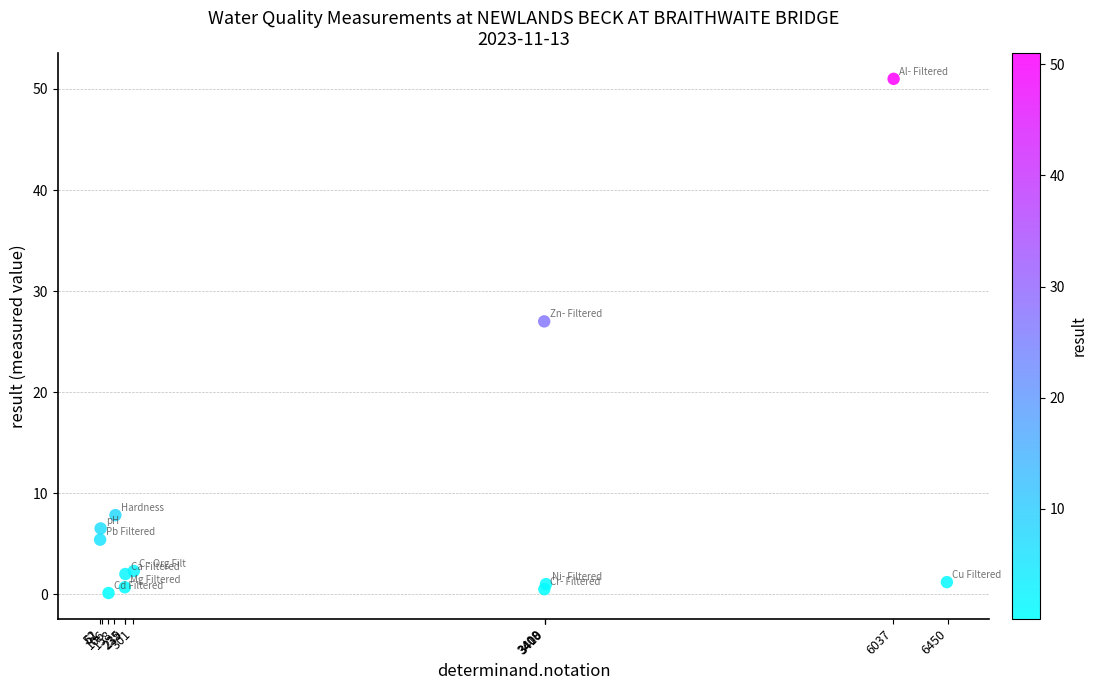

What Y value in the scatter plot is closest to 25?

27.0